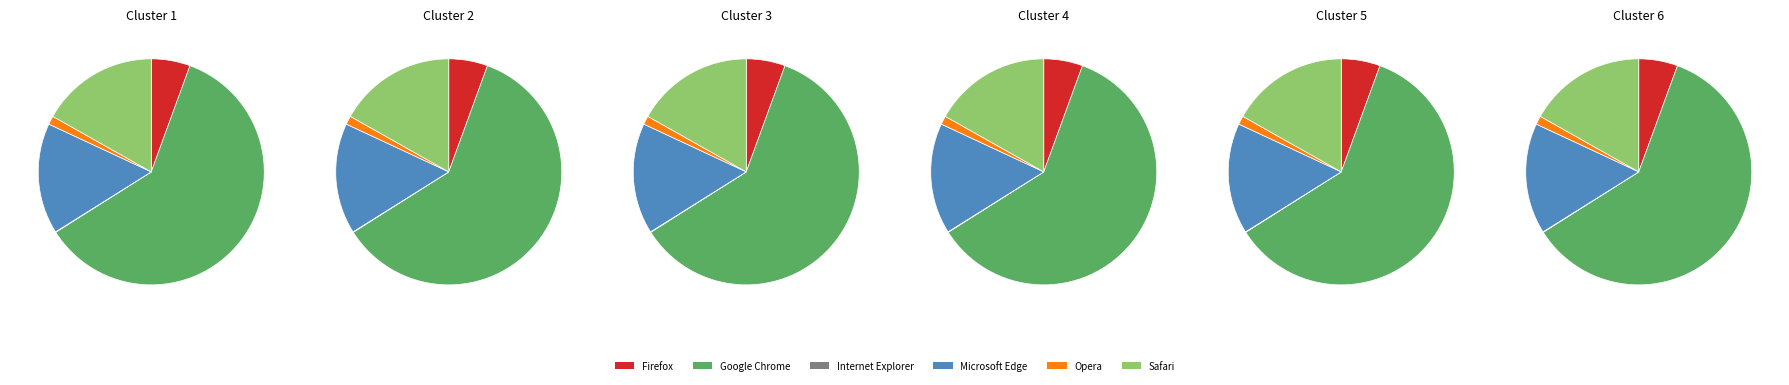

To the nearest percent, what is the combined percentage of Microsoft Edge and Google Chrome?

76%